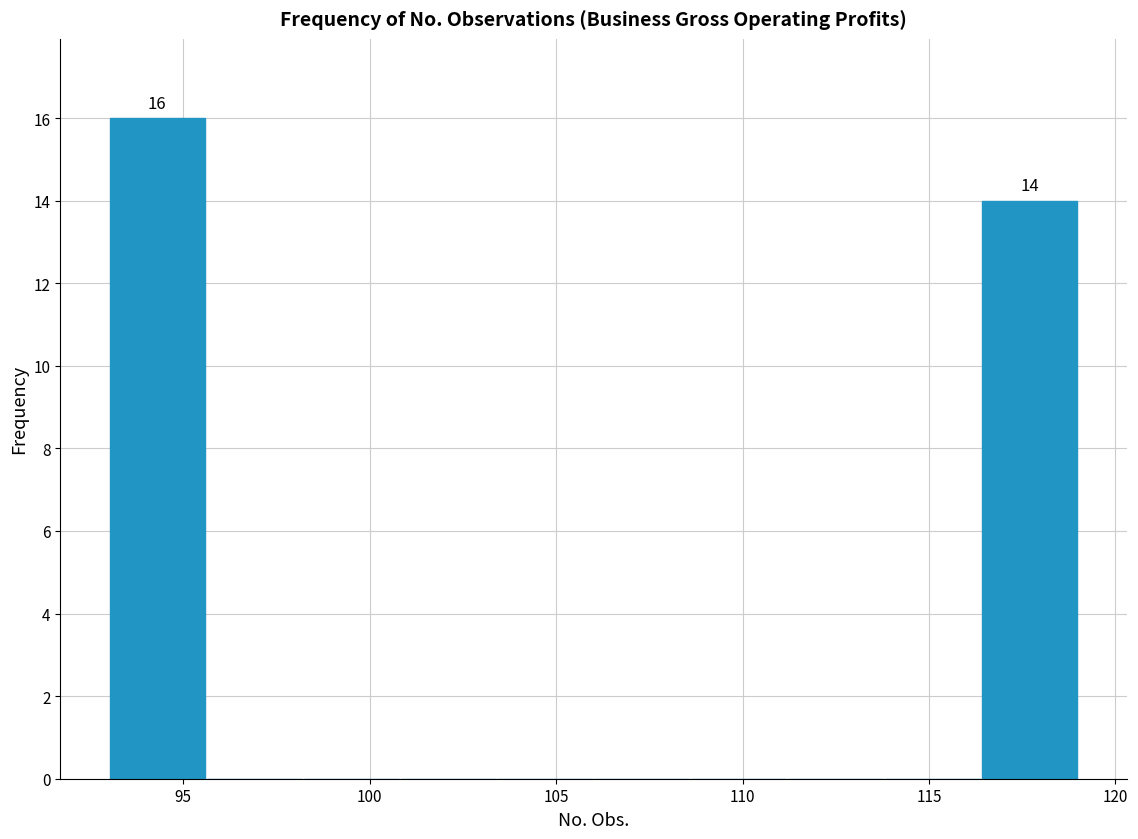

Which range on the x-axis has the tallest bar?

93.0 to 95.6